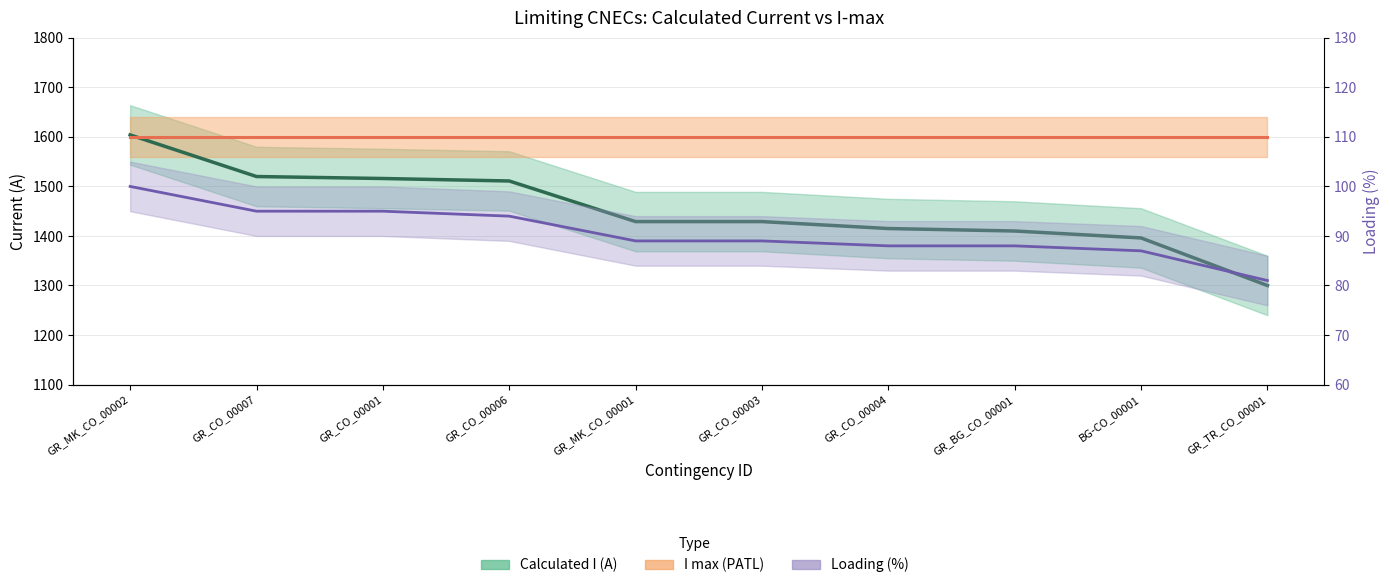

True or false: Calculated I (A) and Loading (%) intersect in this chart.

False